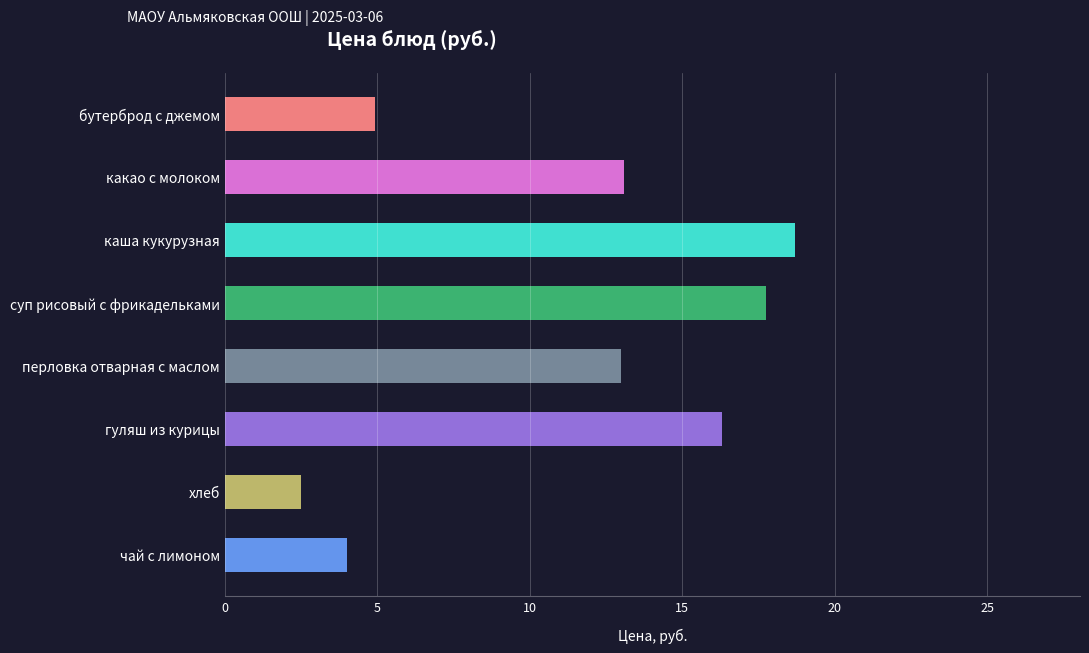

Read the value at гуляш из курицы.

16.3